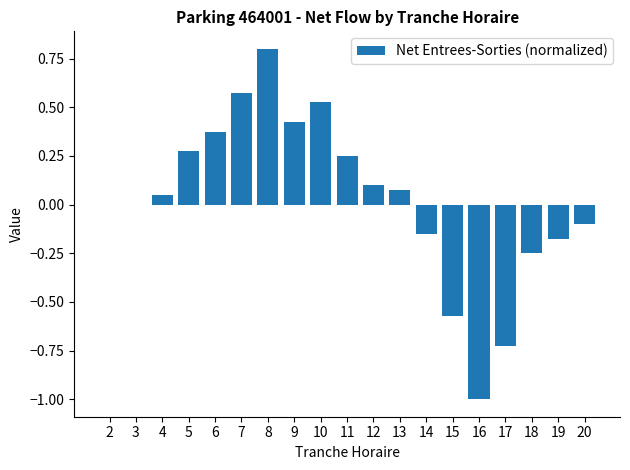

Which category has the highest value across all series?

8